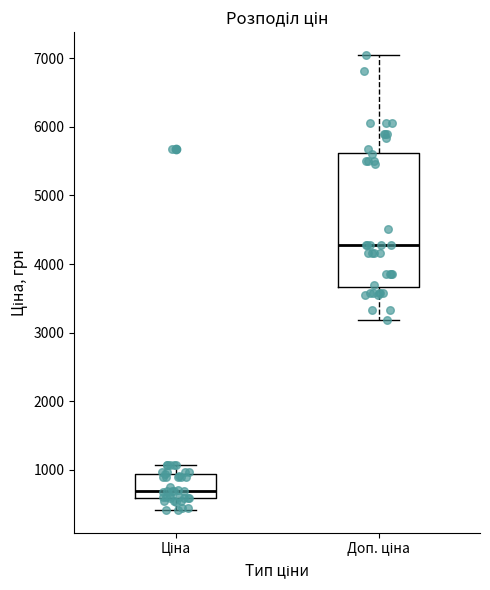

Reading left to right, read every box against the y-axis: the position of its median line, the range the box covers, and the ends of its whiskers. The values are not printed on the chart, so give them approximately, as read against the axis.

Ціна: median 700, box 600 to 900, whiskers 400 to 1100
Доп. ціна: median 4300, box 3700 to 5600, whiskers 3200 to 7100